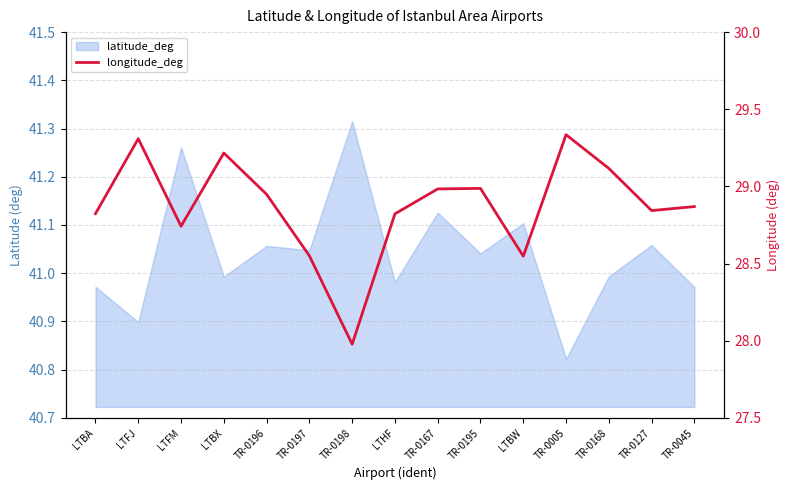

Reading left to right, extract all data points from this chart.

28.8	29.3	28.7	29.2	28.9	28.6	28.0	28.8	29.0	29.0	28.5	29.3	29.1	28.8	28.9